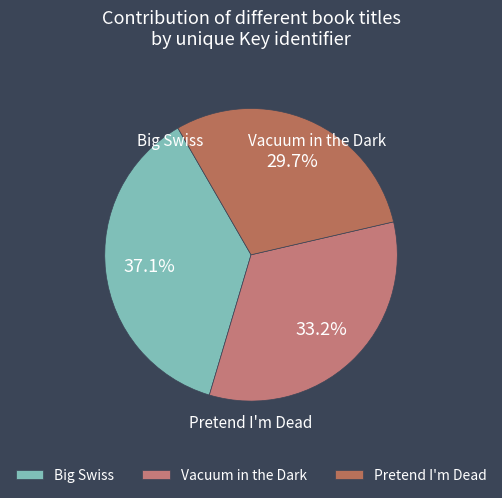

True or false: Pretend I'm Dead accounts for 42% of the total.

False